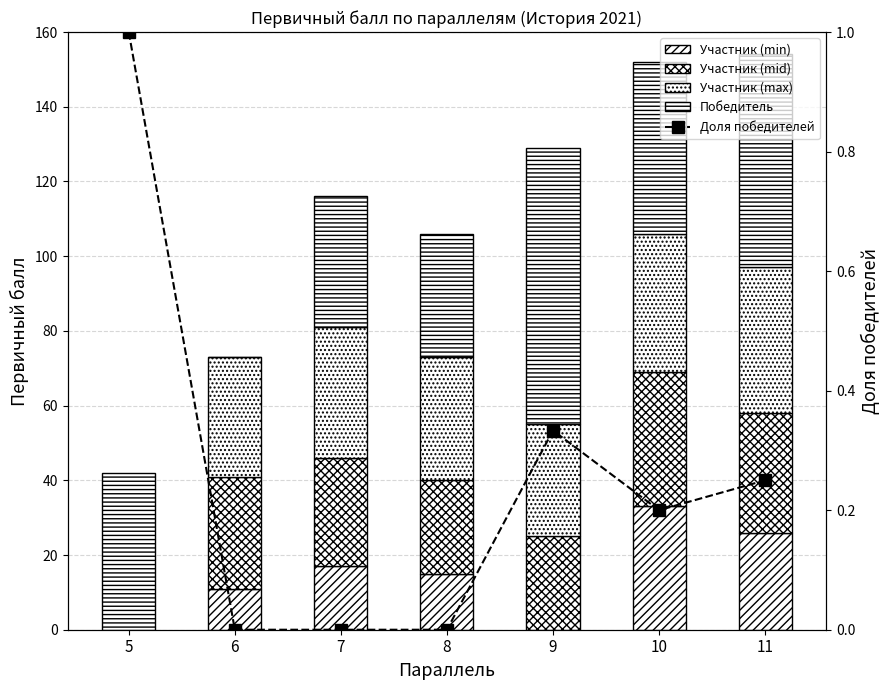

What is the total value across all series at 8?

106.0